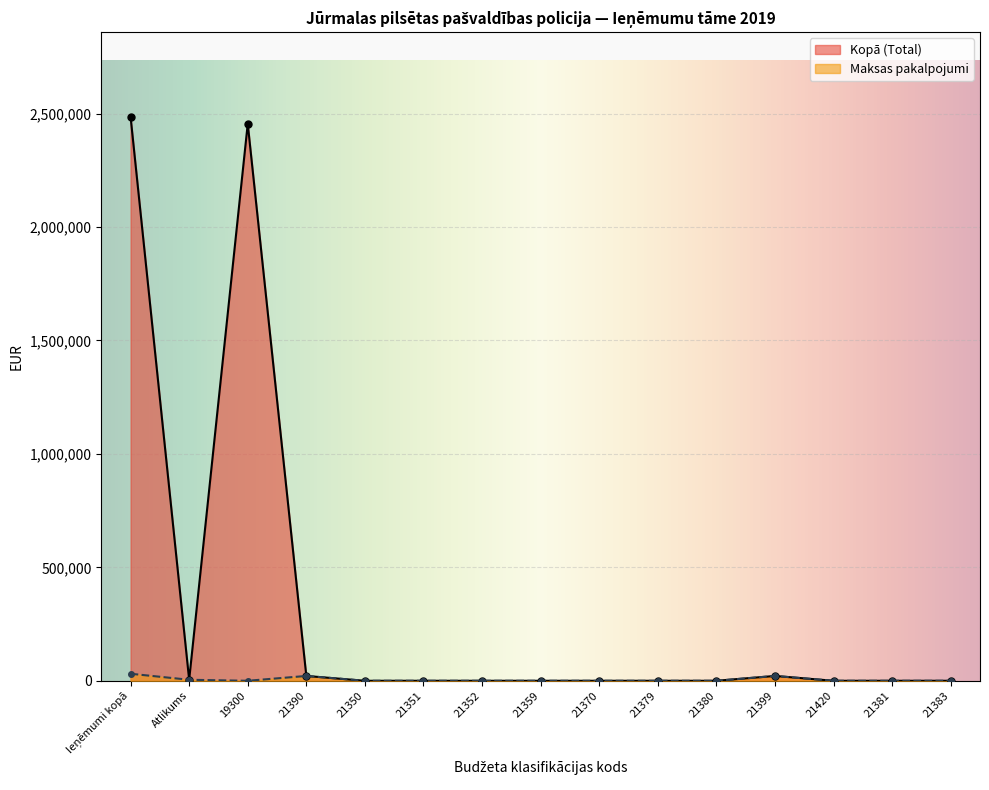

Reading right to left, list all the values displayed in this chart.

Kopā (Total): 21383=0	21381=0	21420=0	21399=21276	21380=0	21379=0	21370=0	21359=0	21352=0	21351=0	21350=0	21390=21276	19300=2454815	Atlikums=4445	Ieņēmumi kopā=2485806
Maksas pakalpojumi: 21383=0	21381=0	21420=0	21399=21276	21380=0	21379=0	21370=0	21359=0	21352=0	21351=0	21350=0	21390=21276	19300=0	Atlikums=4445	Ieņēmumi kopā=30991